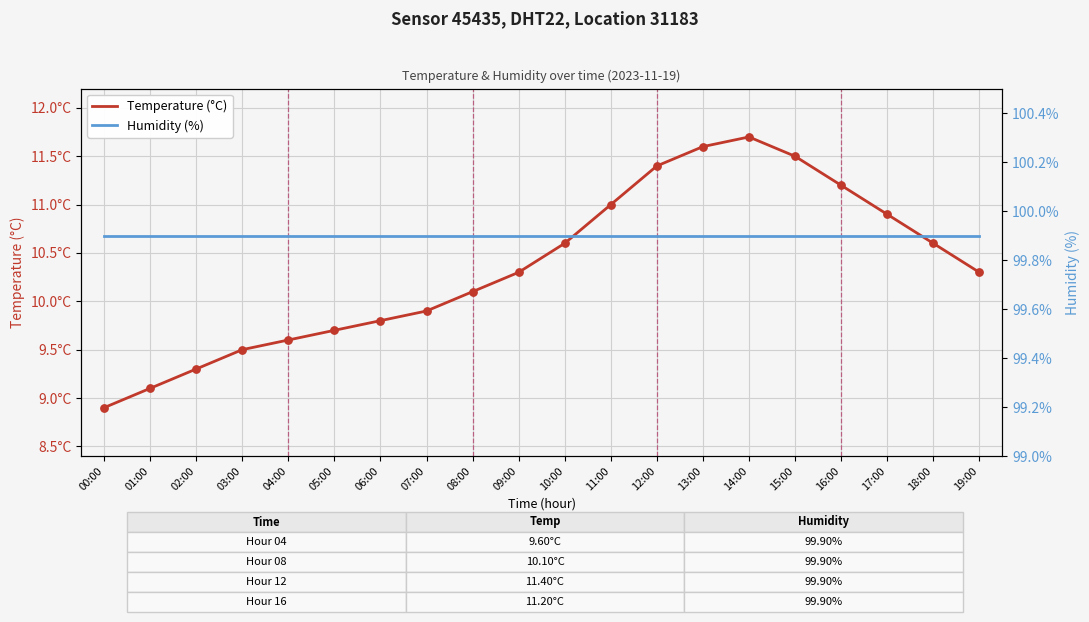

At which category is the sum across all series the highest?

14:00